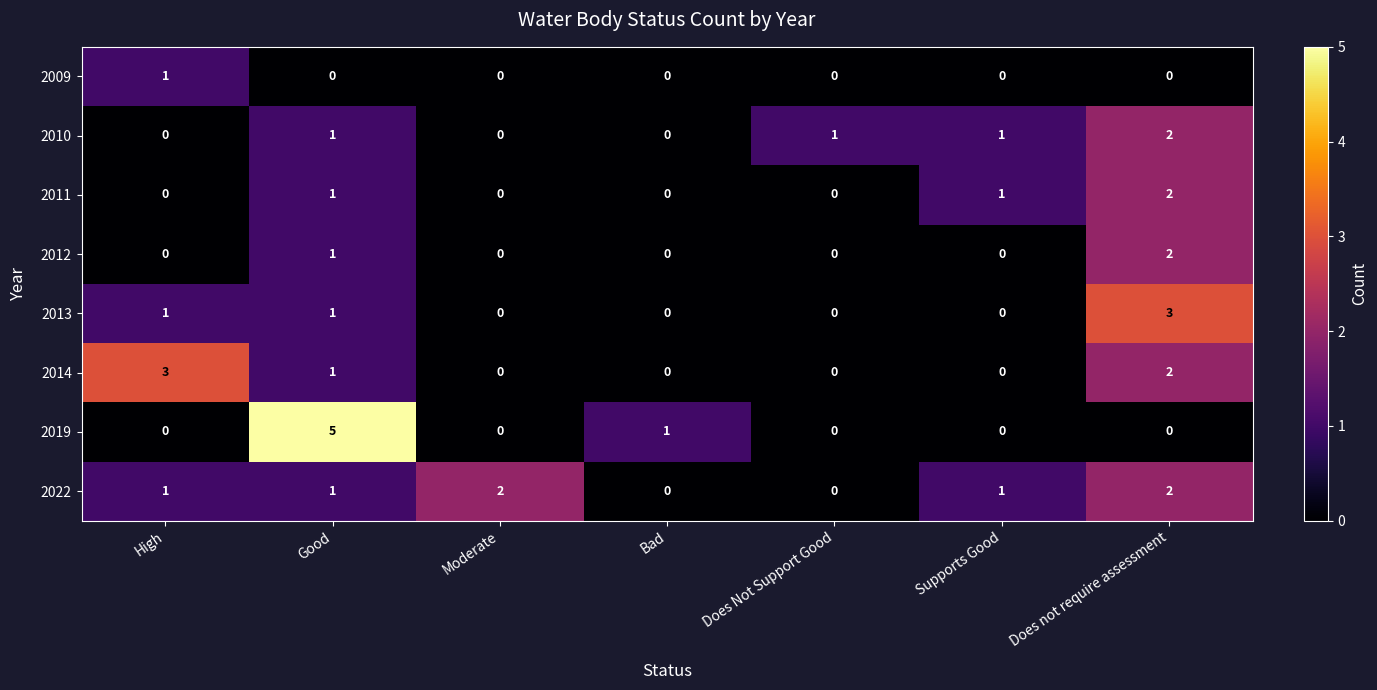

Count the 2012 values in the range 0 to 1.

6